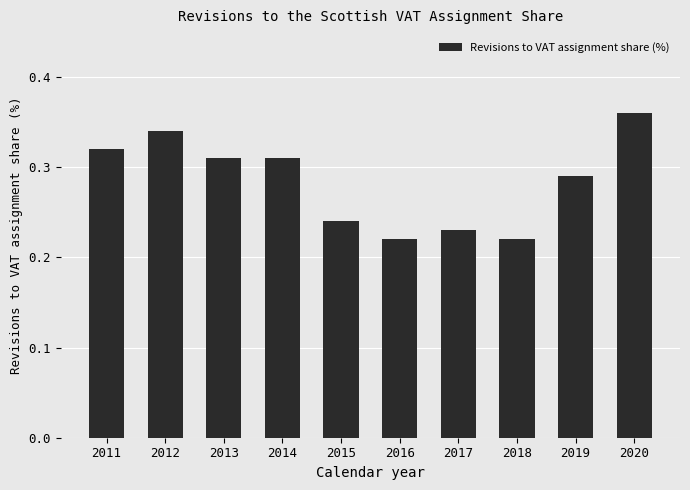

Is it true that the value at 2013 is 0.1?

False